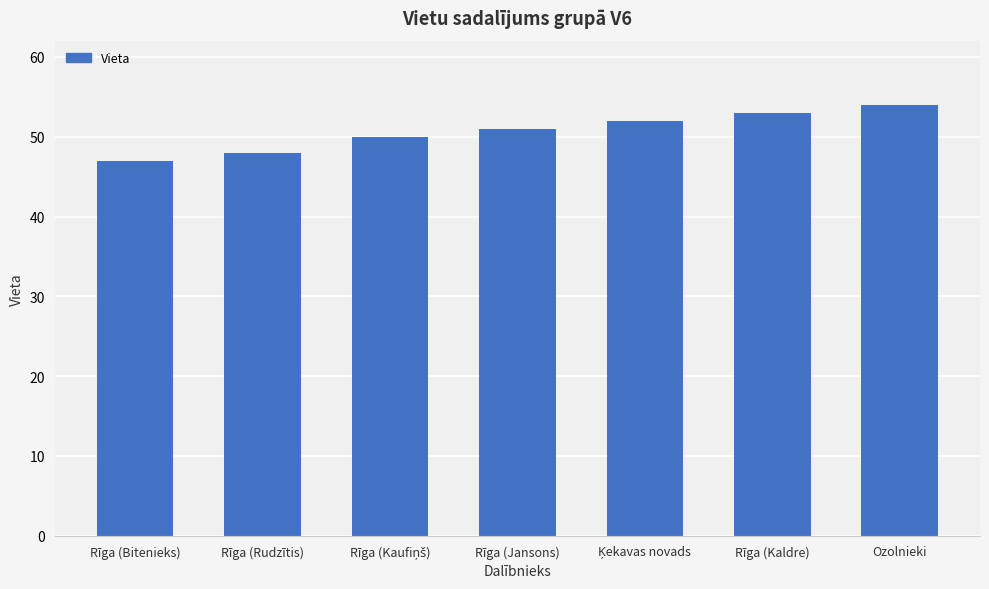

How many data points does each series have?

7